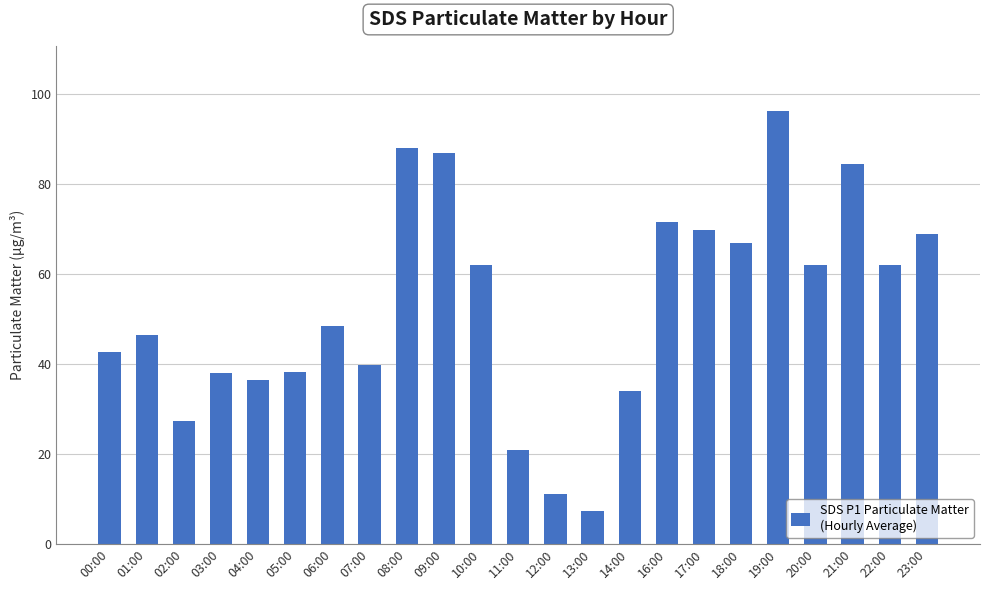

What is the sum of all values?

1209.3